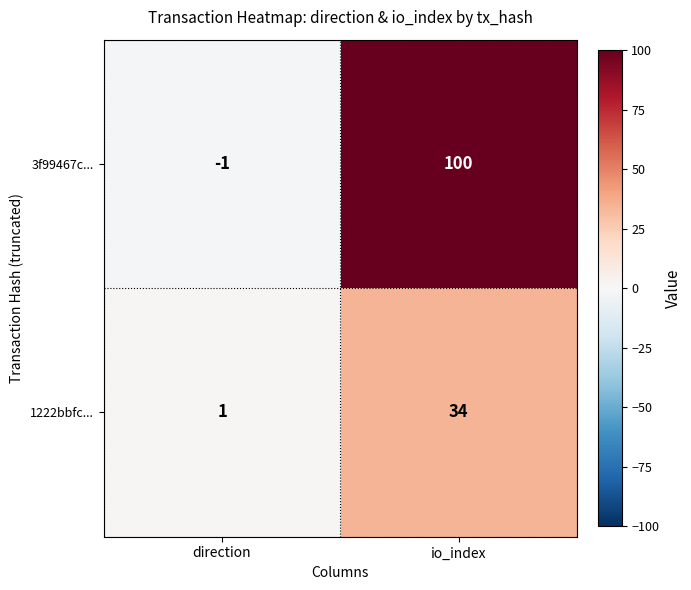

What is the average value of the 3f99467c... series?

50